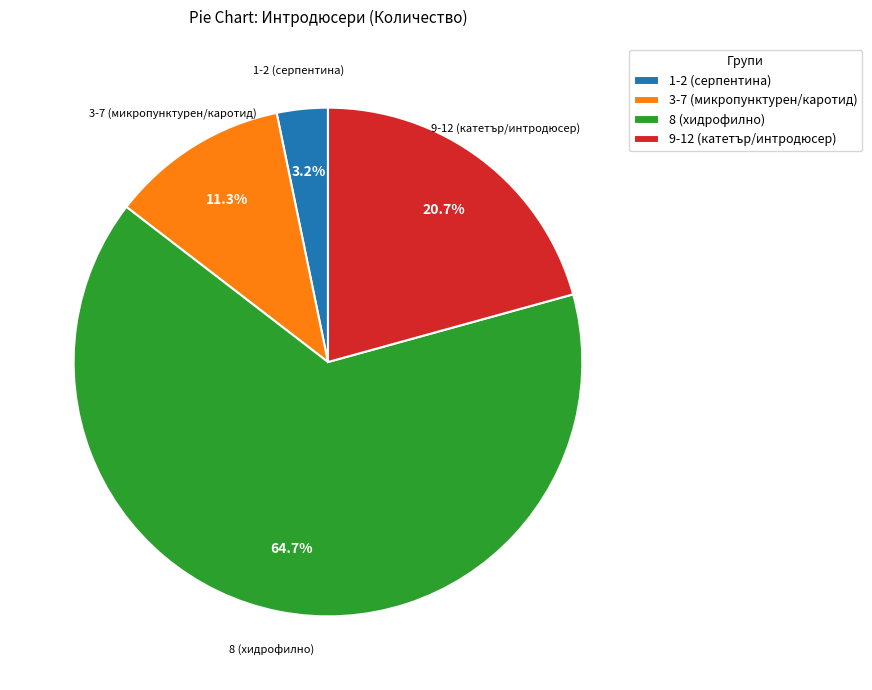

Is there a majority slice in this chart?

Yes